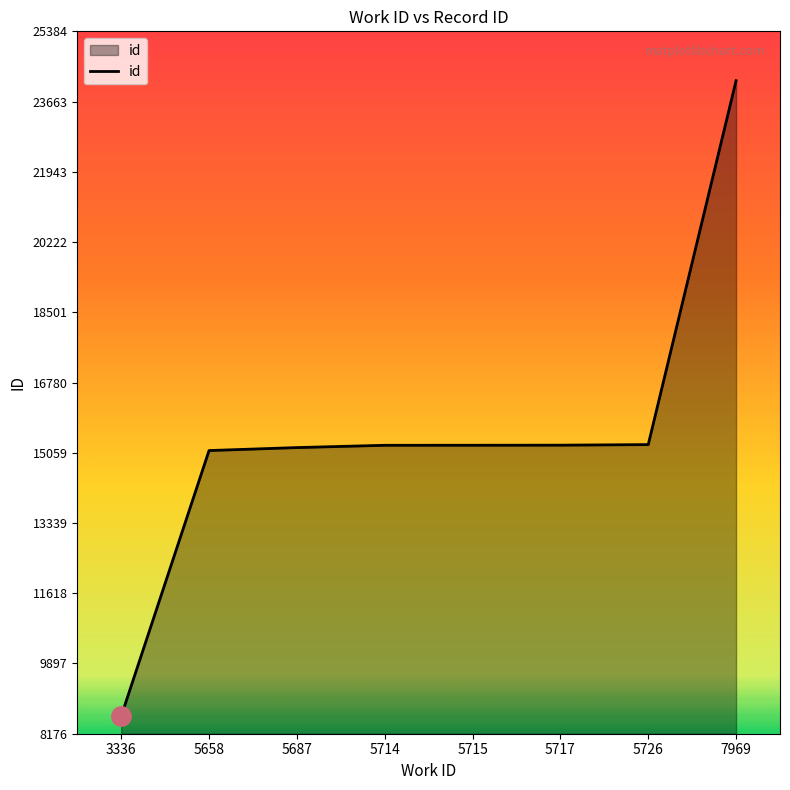

What is the greatest value displayed?

24176